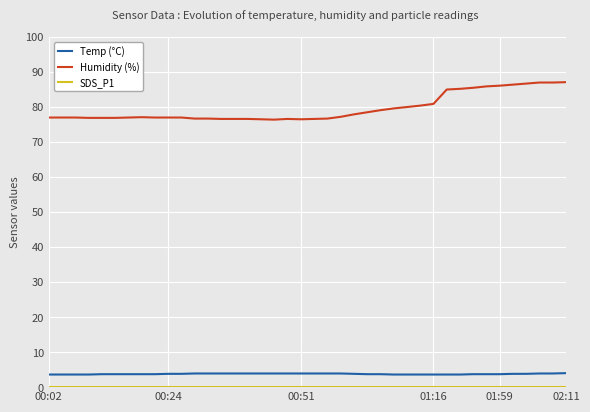

What is the difference between the maximum and minimum values in the Humidity (%) series?

10.7